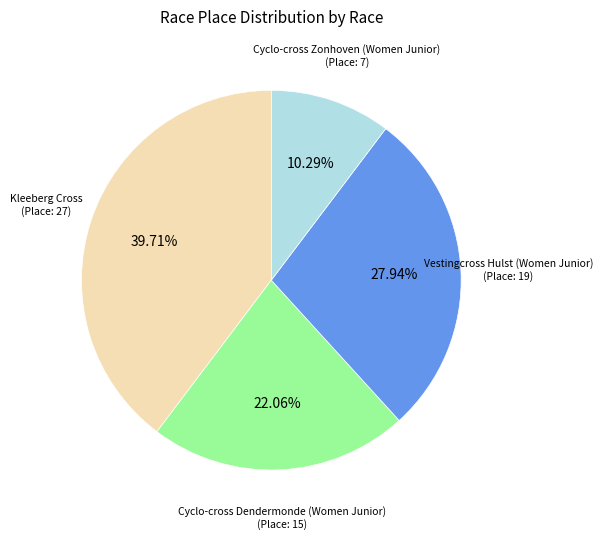

How many segments does this pie chart have?

4